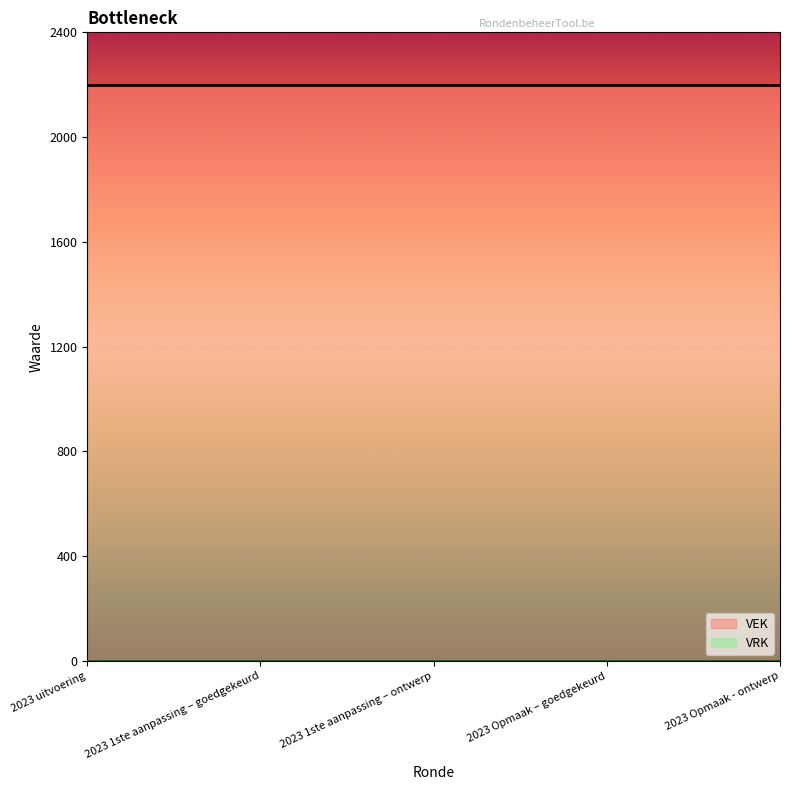

What are all the series names shown in the legend?

VEK, VRK